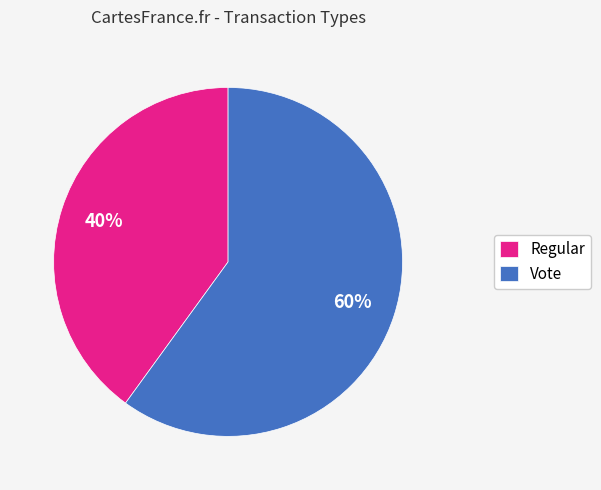

Which category has the smallest portion of the pie?

Regular